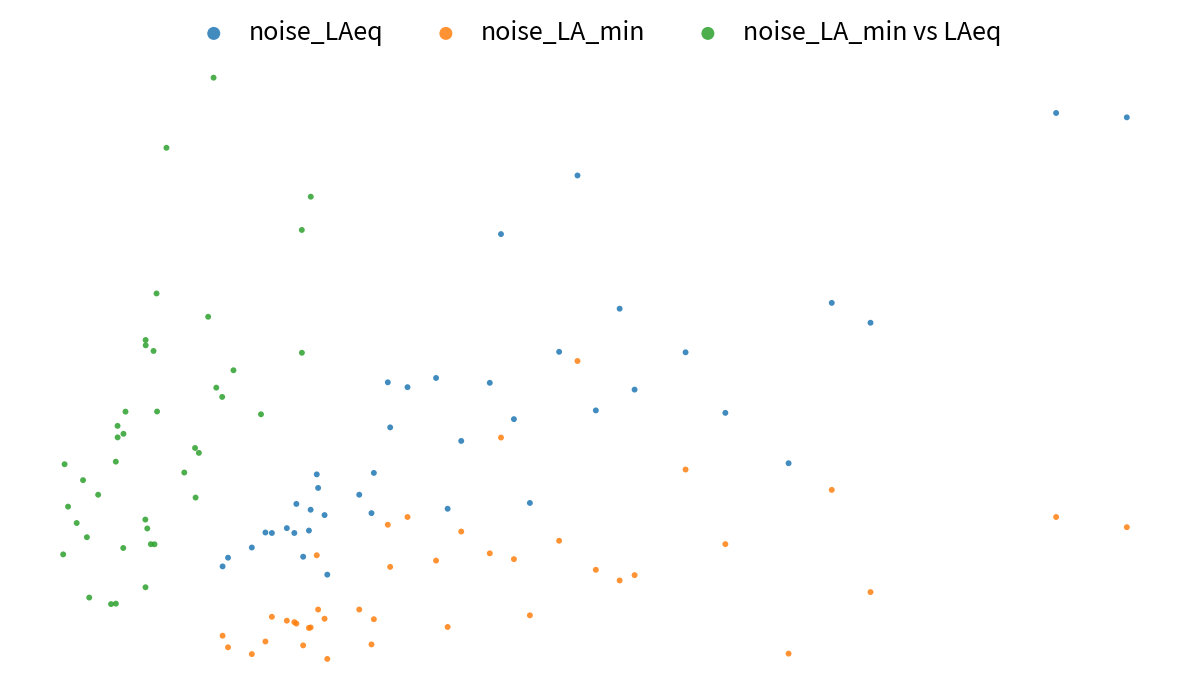

Which series contains the lowest Y value?

noise_LA_min